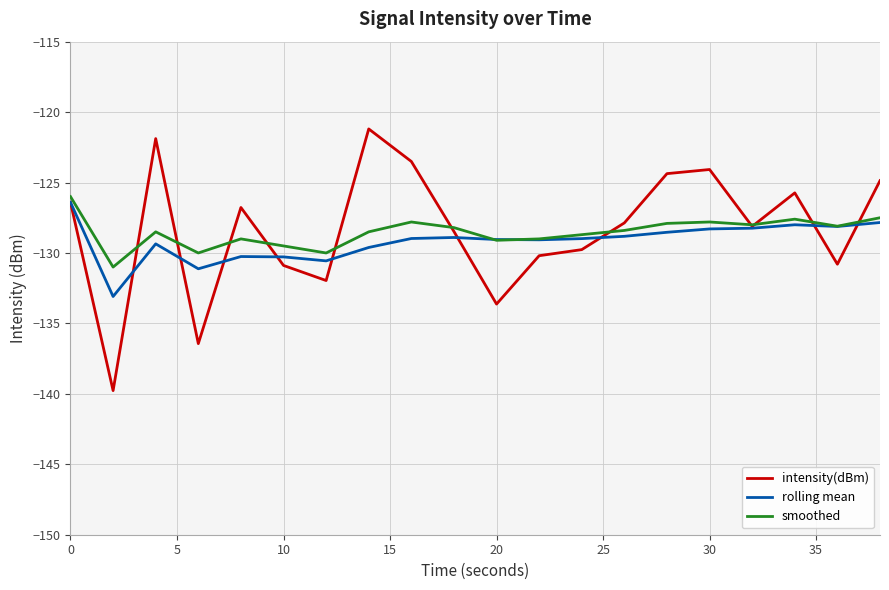

What is the highest value of the smoothed series?

-126.0